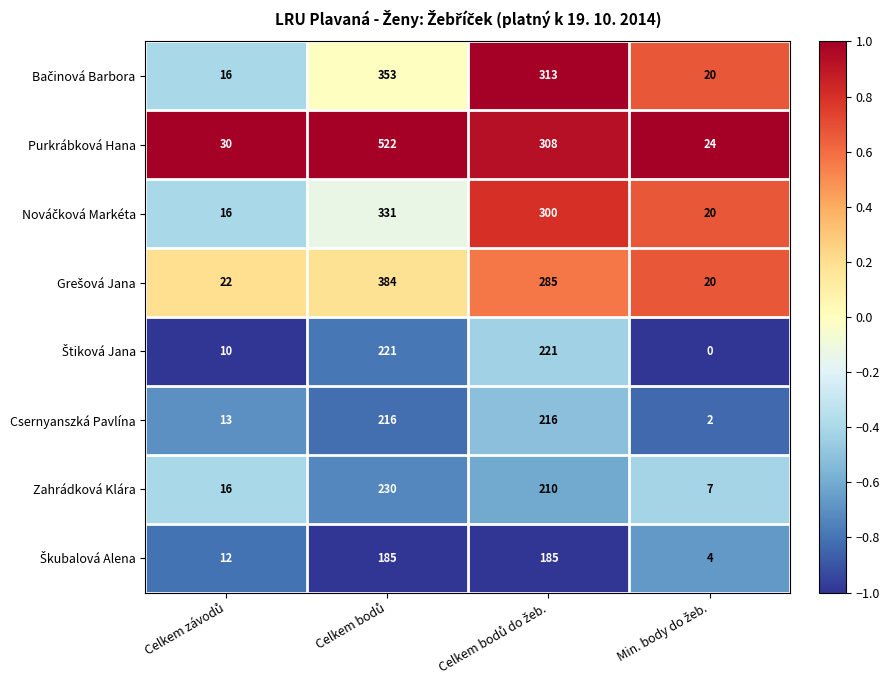

Which series has the largest total across all categories?

Purkrábková Hana